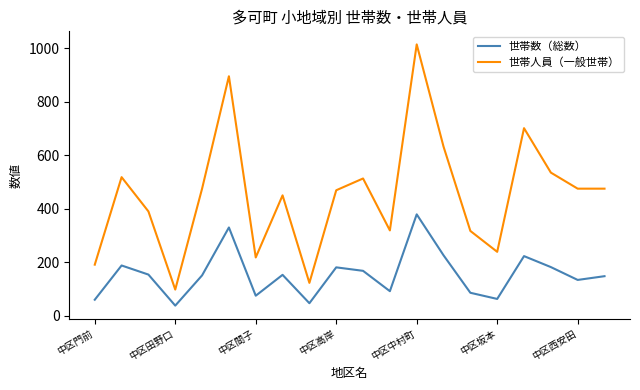

What is the difference between the maximum and minimum values in the 世帯人員（一般世帯） series?

916